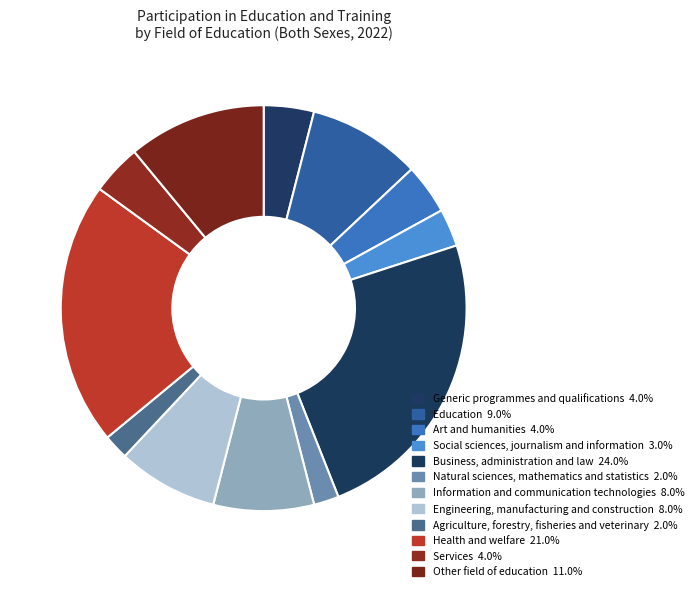

True or false: Information and communication technologies accounts for 15% of the total.

False